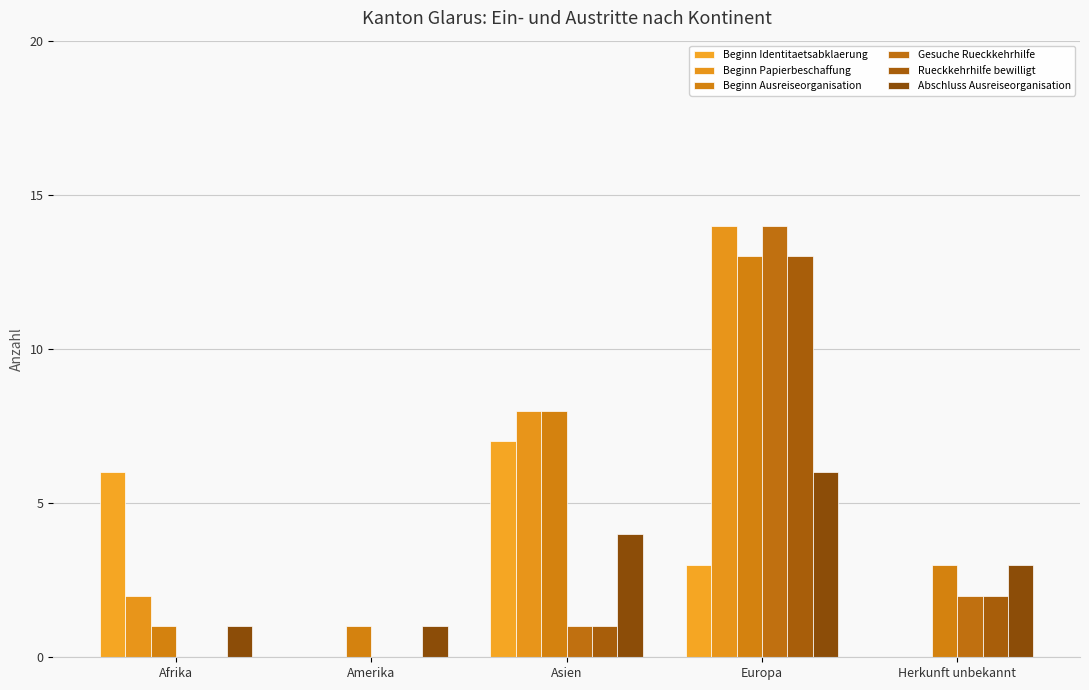

Is the value of Rueckkehrhilfe bewilligt at Afrika greater than the value of Beginn Identitaetsabklaerung at Amerika?

No